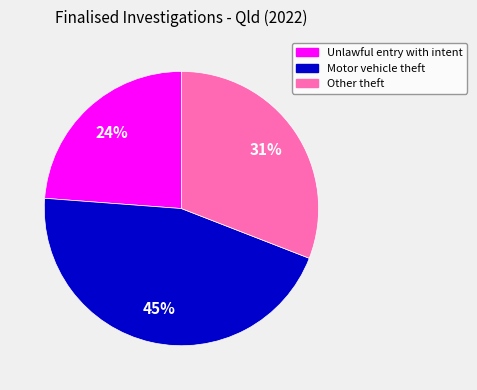

Between Unlawful entry with intent and Other theft, which is larger?

Other theft